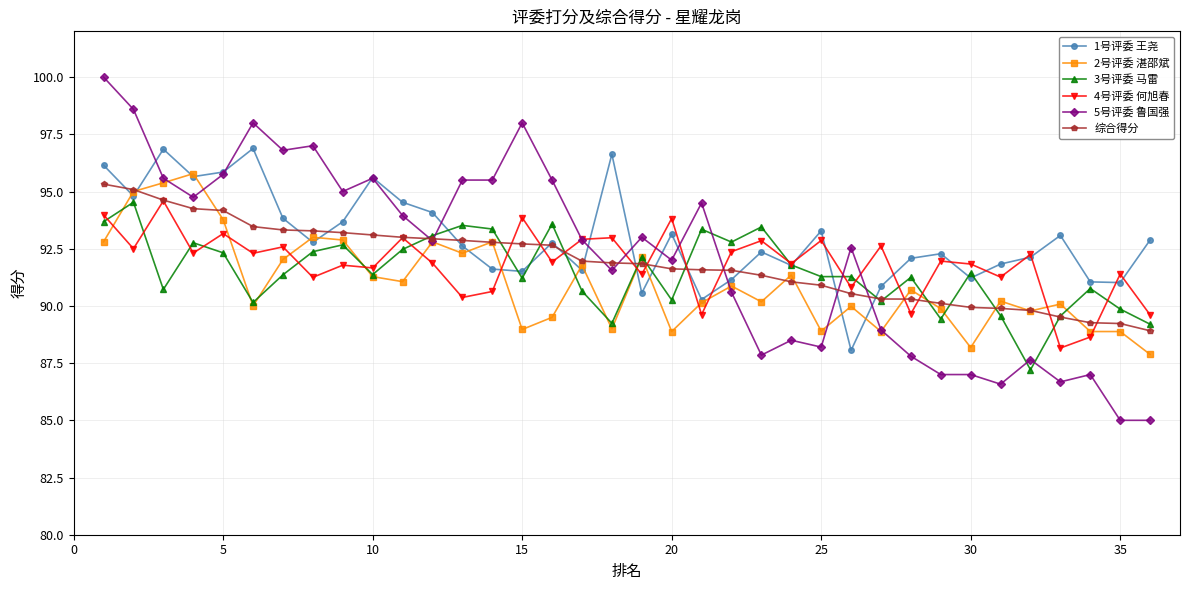

Which series has the widest spread of values?

5号评委 鲁国强